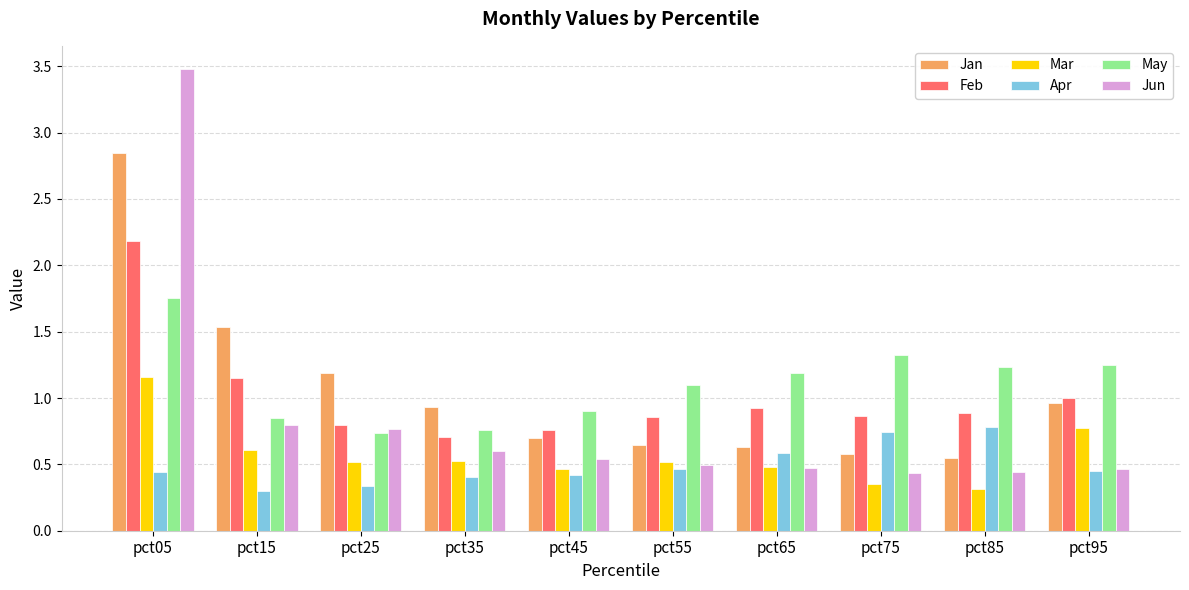

What is the sum of all Apr values?

4.9